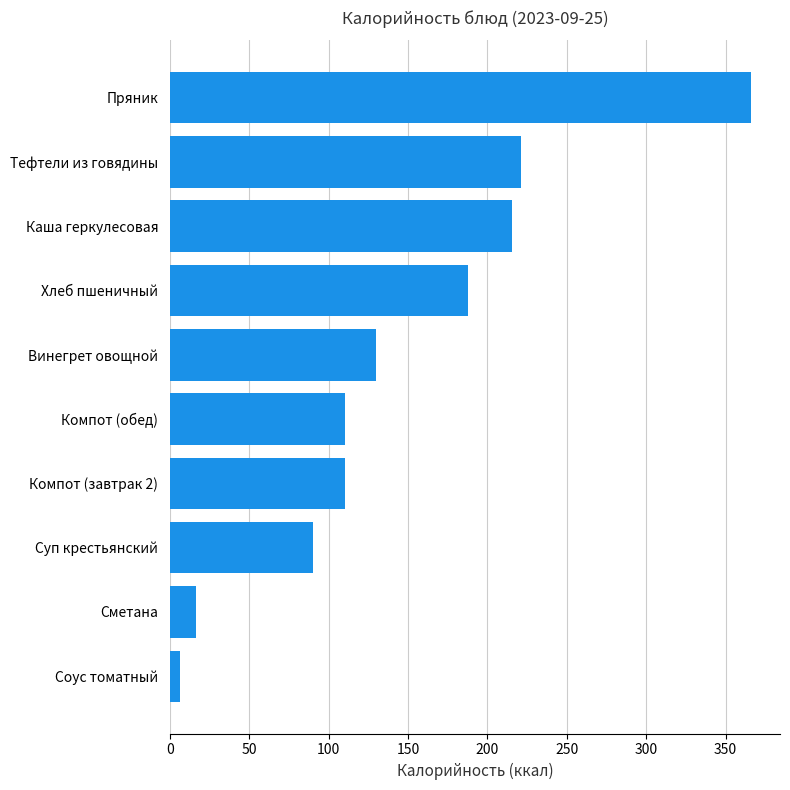

What is the difference between the maximum and minimum values?

359.4